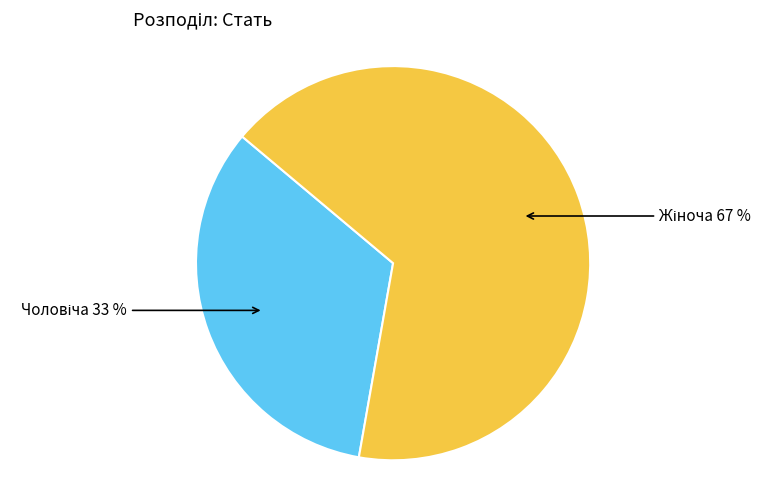

To the nearest percent, what is the average slice percentage?

50%